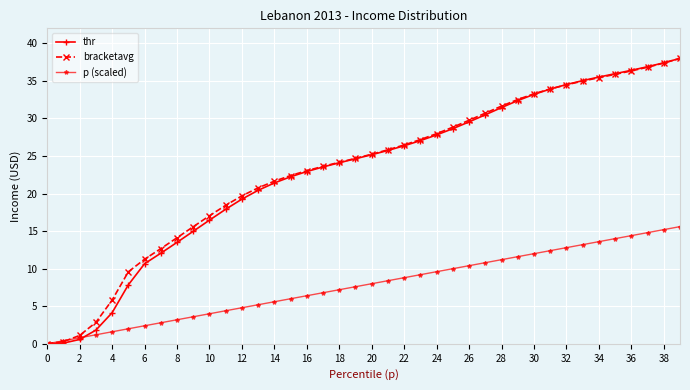

Which series has the largest range (max minus min)?

thr